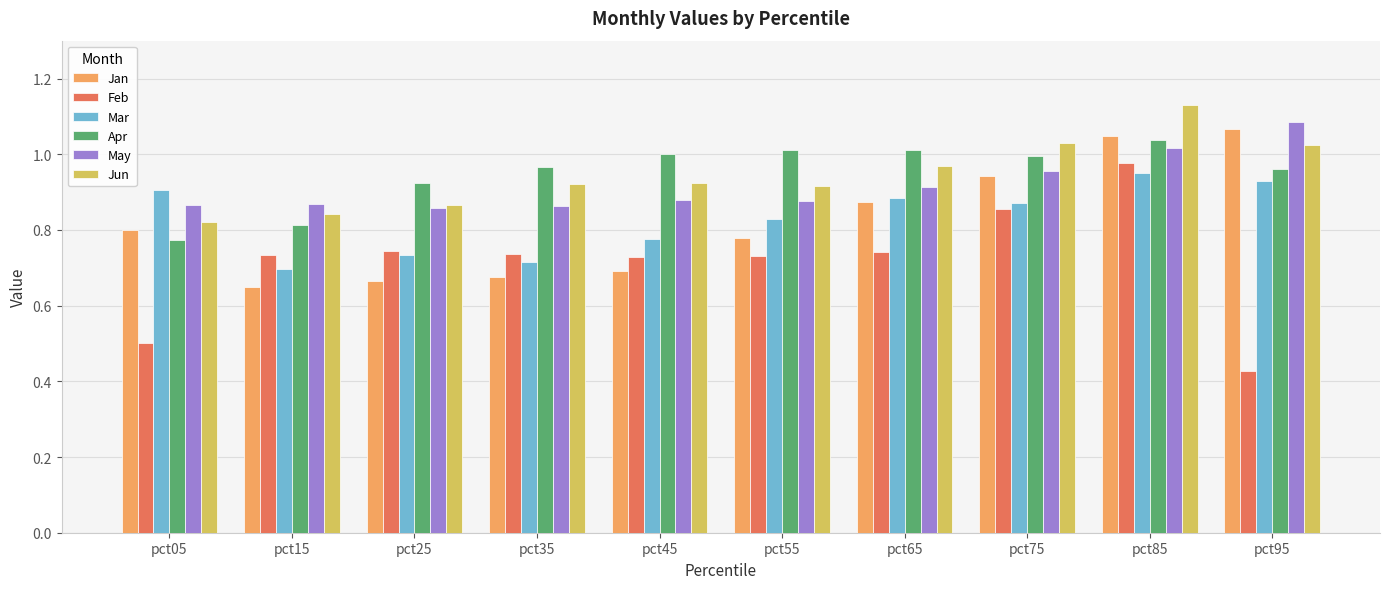

Does the chart contain any negative values?

No